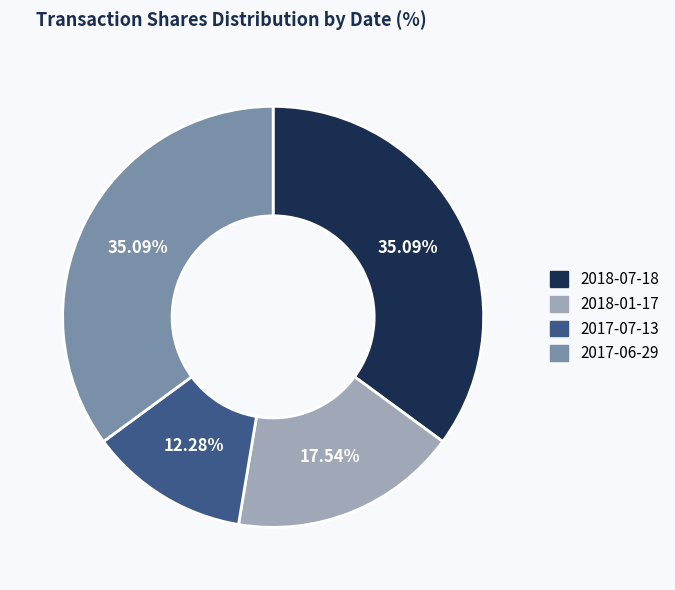

Between 2018-01-17 and 2017-07-13, which is larger?

2018-01-17